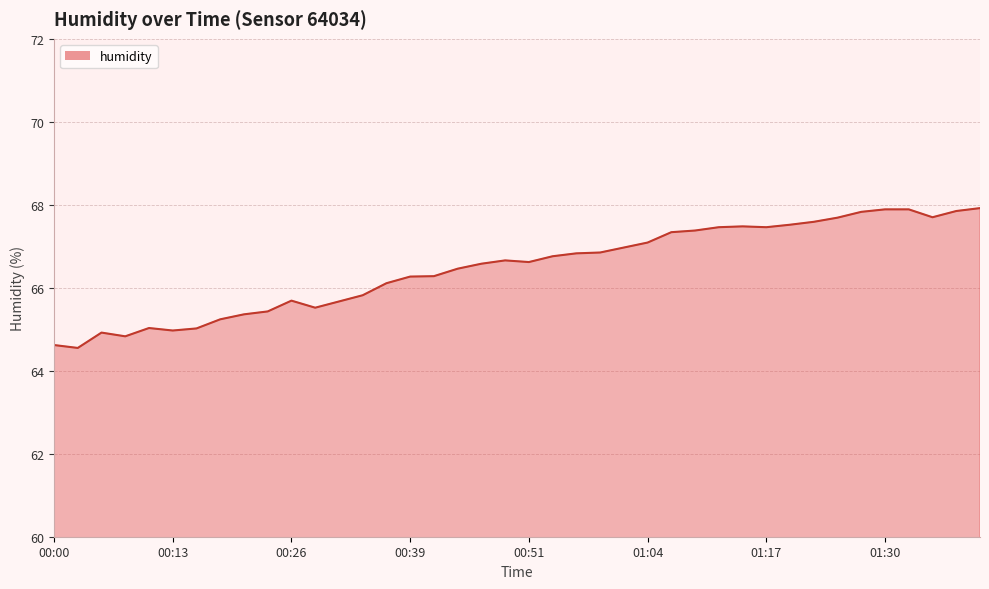

What is the difference between the maximum and minimum values?

3.4